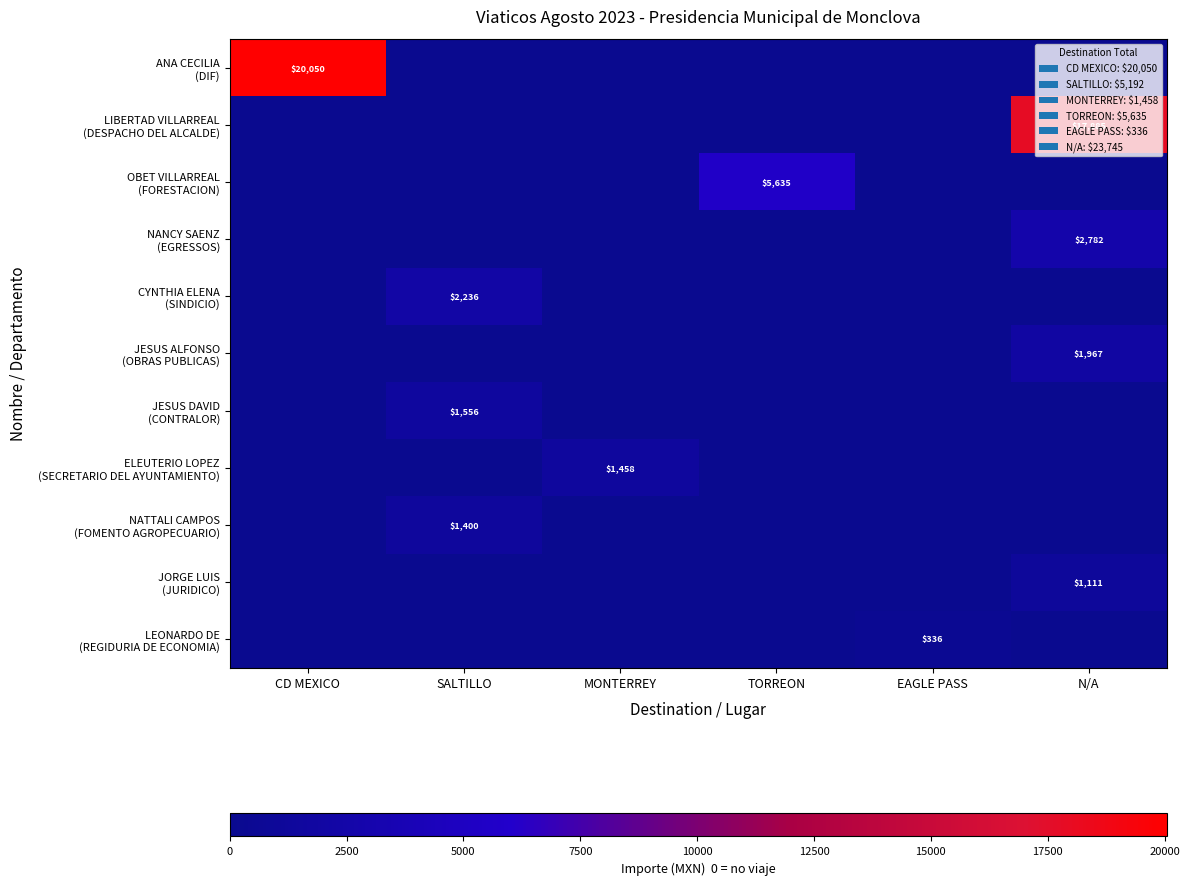

How many data points does each series have?

6